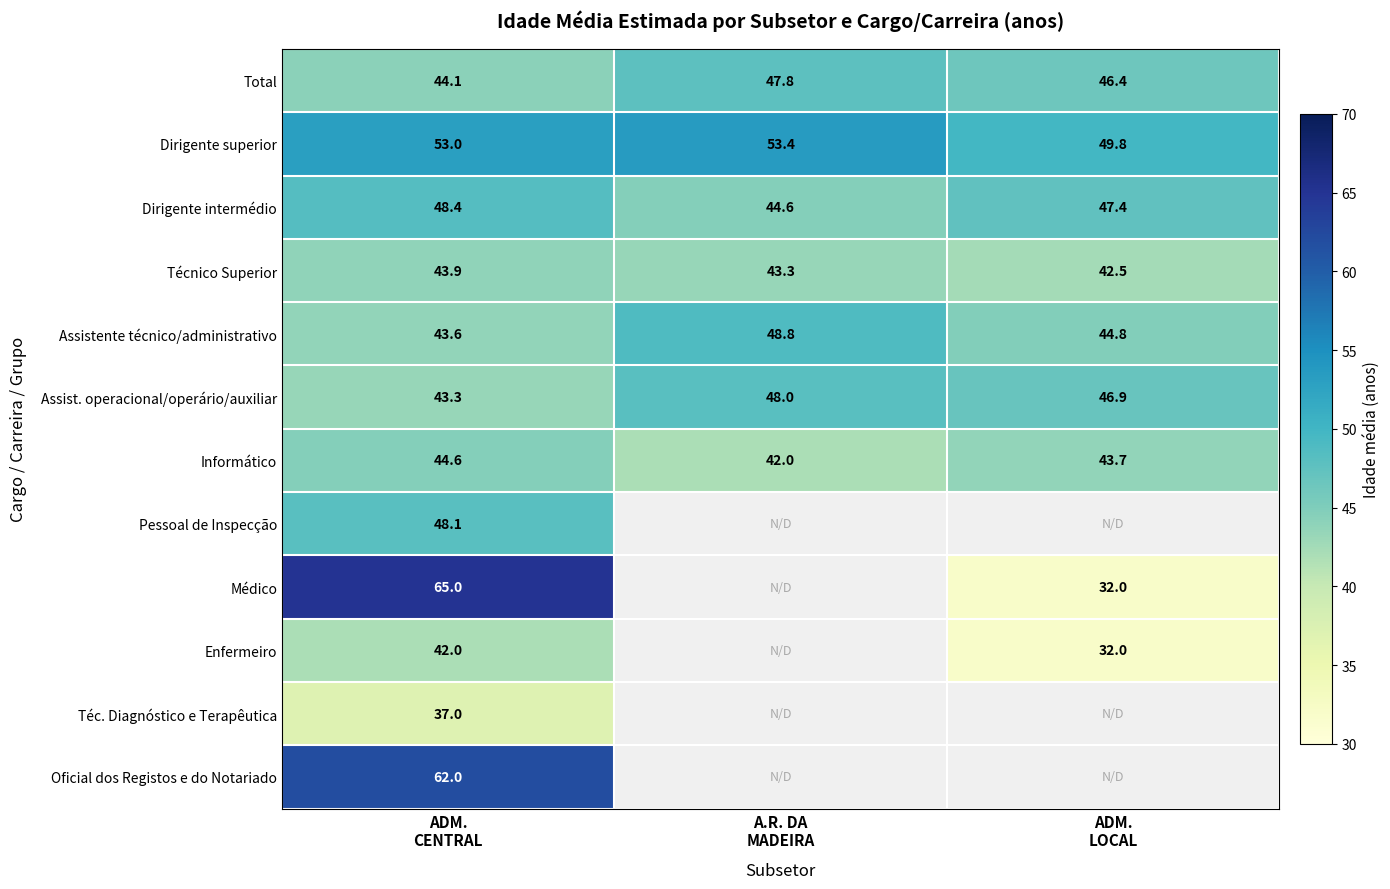

Which series has the largest total across all categories?

Dirigente superior